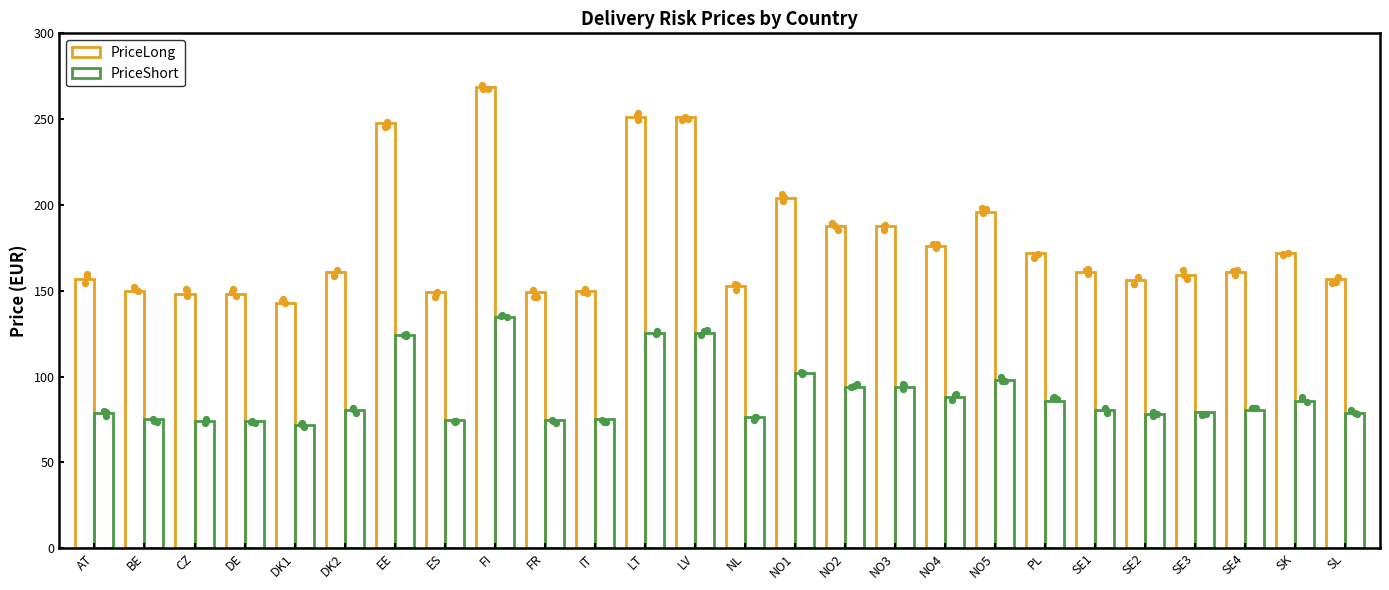

Which series has the largest total across all categories?

PriceLong